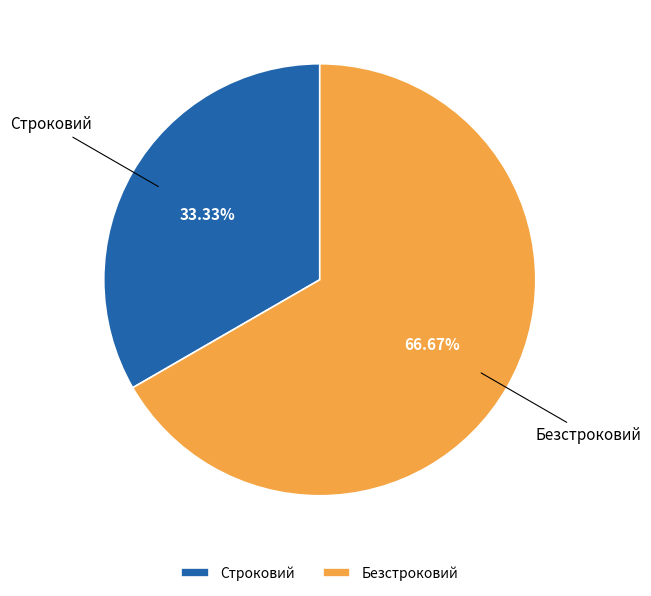

True or false: Безстроковий accounts for 67% of the total.

True